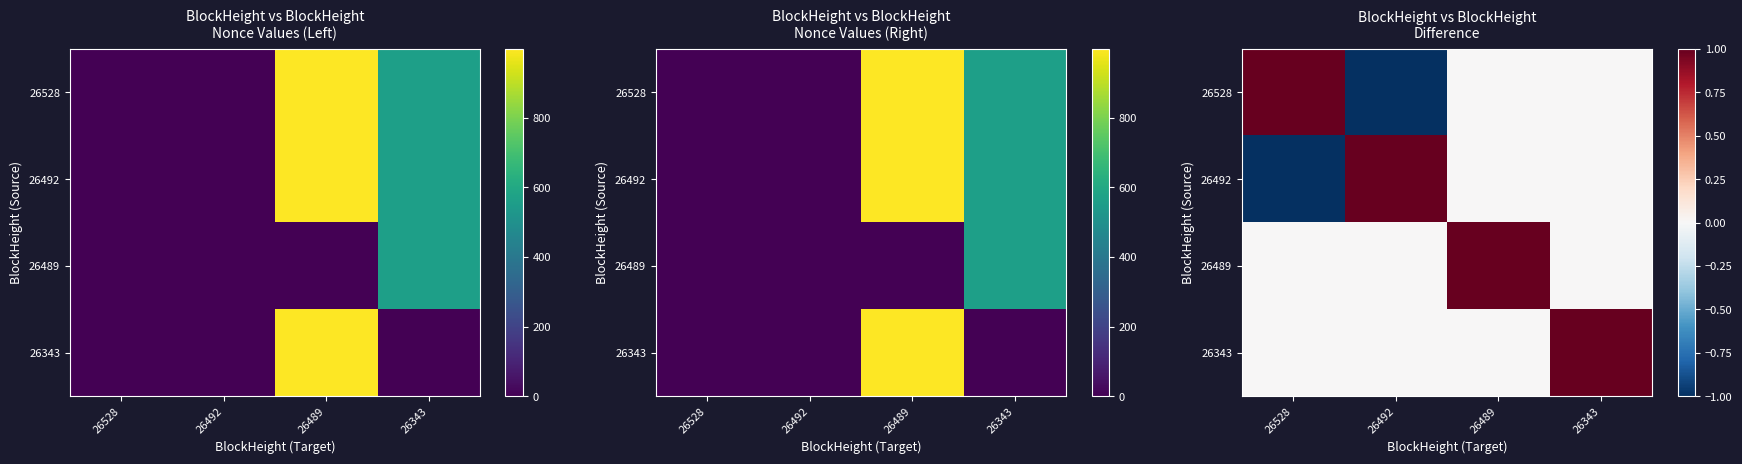

At how many categories does at least one series exceed 0?

4